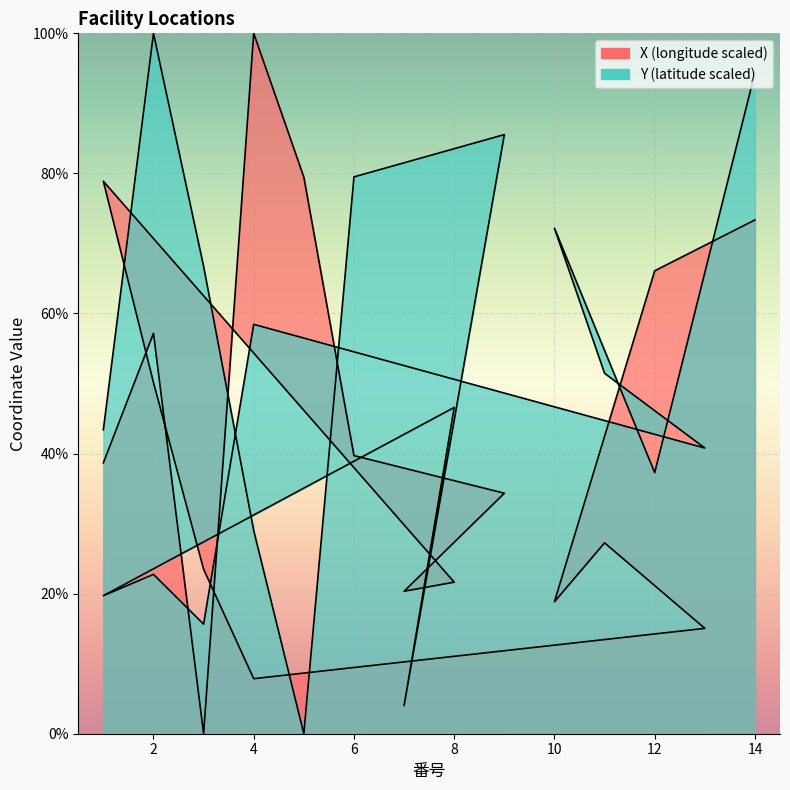

Which series has the largest total across all categories?

Y